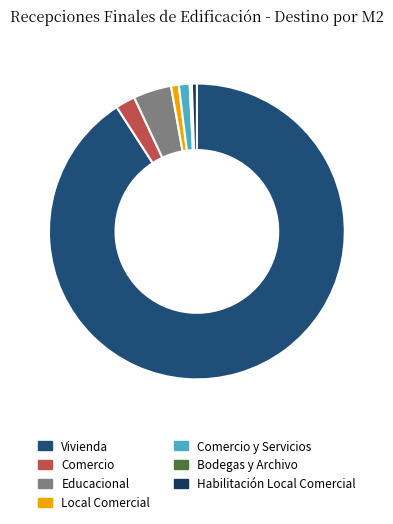

Combined, what portion of the pie is Habilitación Local Comercial and Vivienda?

91.4%